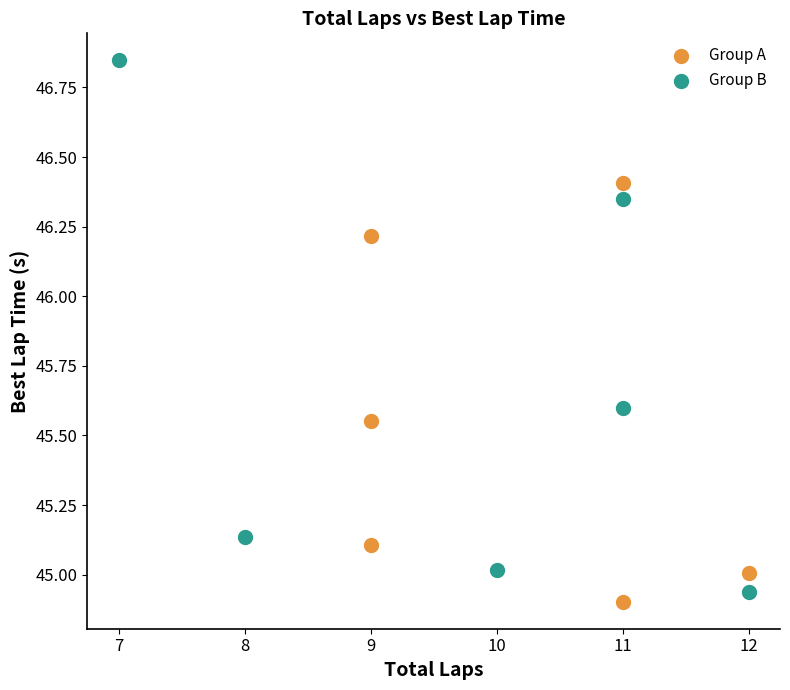

What are all the series names shown in the legend?

Group A, Group B